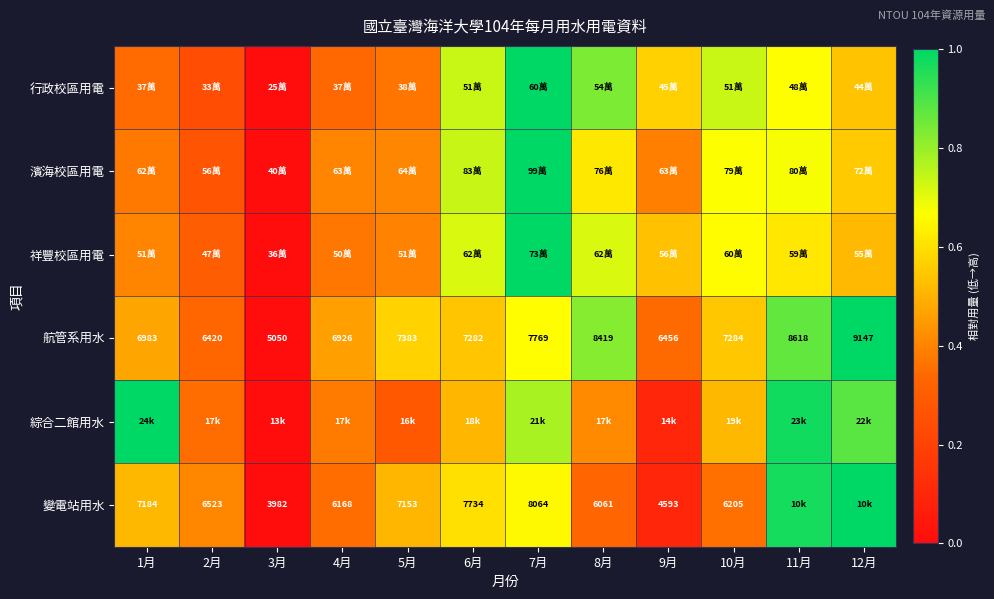

Which category has the highest value in the 綜合二館用水 series?

1月